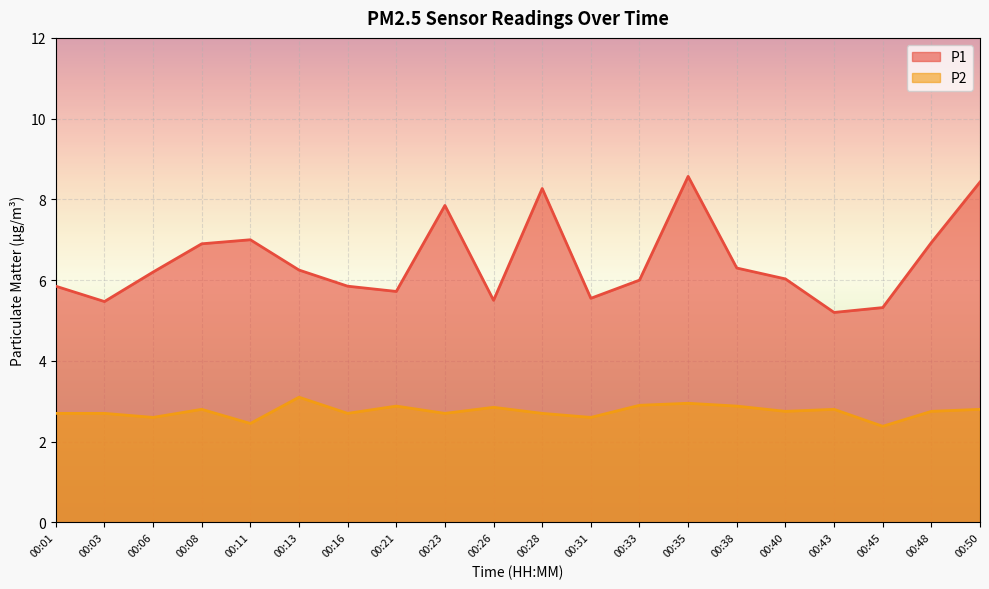

Reading left to right, list all the values displayed in this chart.

P1: 00:01=5.8	00:03=5.5	00:06=6.2	00:08=6.9	00:11=7.0	00:13=6.2	00:16=5.8	00:21=5.7	00:23=7.8	00:26=5.5	00:28=8.3	00:31=5.5	00:33=6.0	00:35=8.6	00:38=6.3	00:40=6.0	00:43=5.2	00:45=5.3	00:48=6.9	00:50=8.4
P2: 00:01=2.7	00:03=2.7	00:06=2.6	00:08=2.8	00:11=2.5	00:13=3.1	00:16=2.7	00:21=2.9	00:23=2.7	00:26=2.9	00:28=2.7	00:31=2.6	00:33=2.9	00:35=3.0	00:38=2.9	00:40=2.8	00:43=2.8	00:45=2.4	00:48=2.8	00:50=2.8